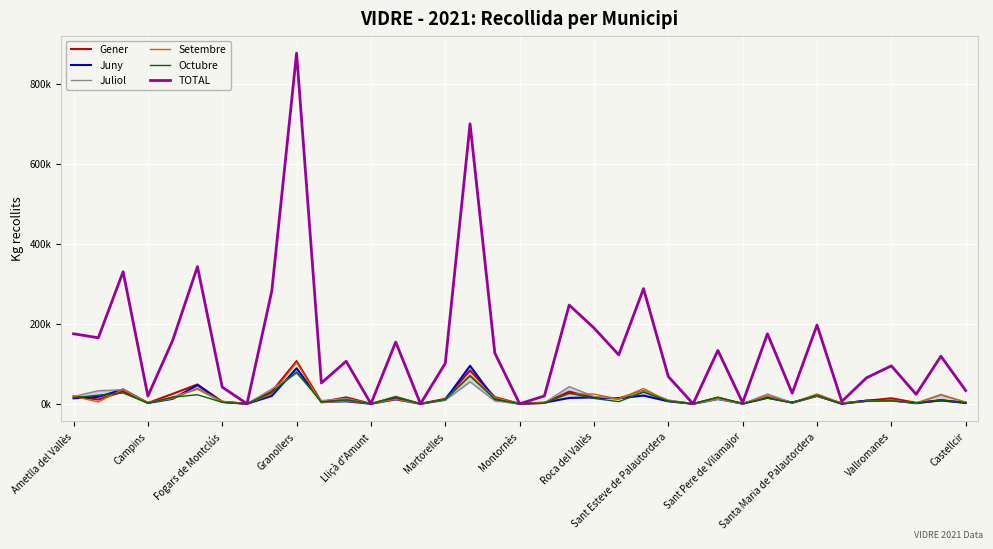

How many data points in Juliol are above 9520?

18